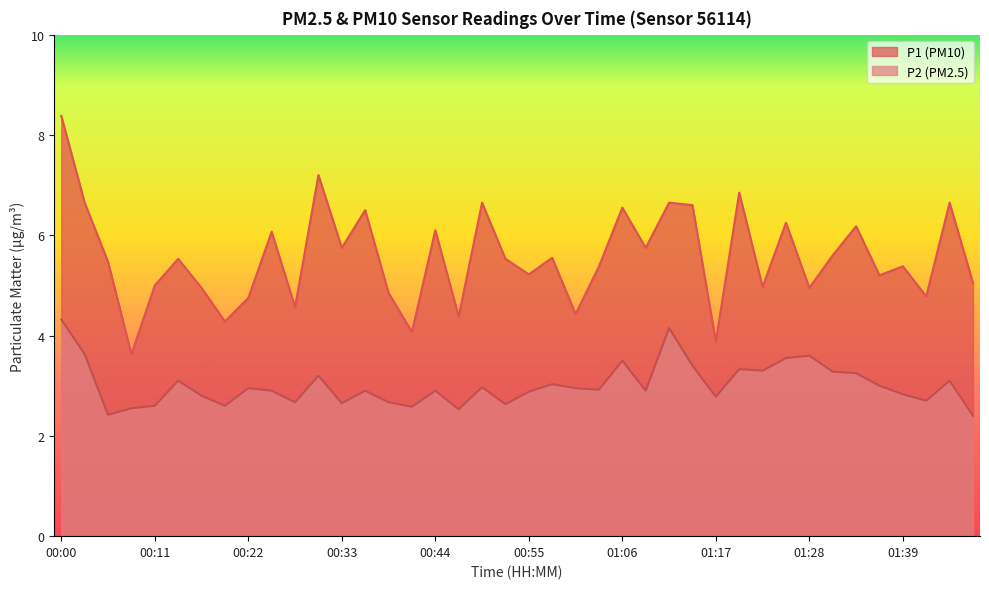

At how many categories does at least one series exceed 7?

2